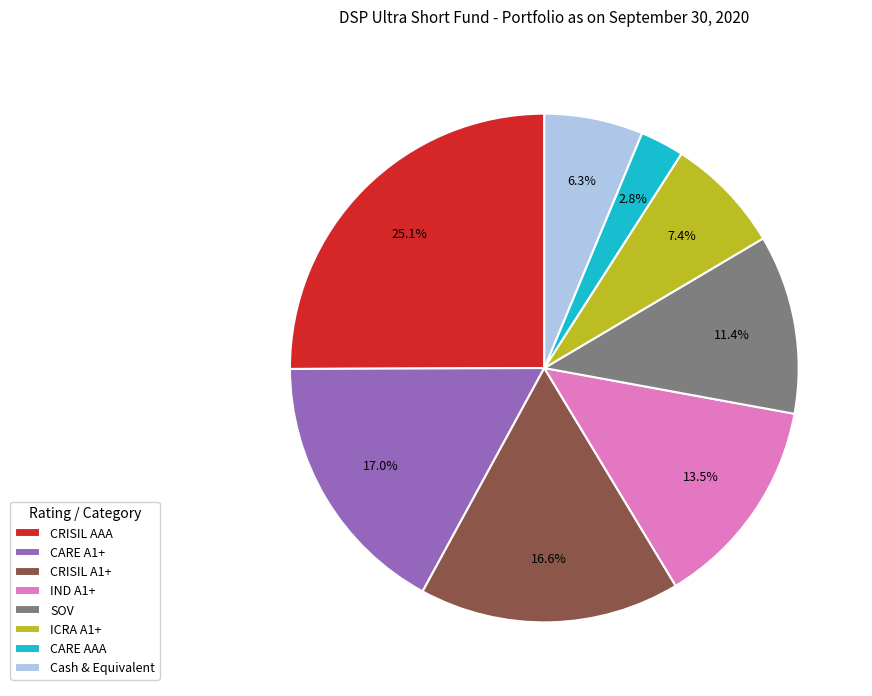

To the nearest percent, what percentage of the pie is CRISIL A1+?

17%